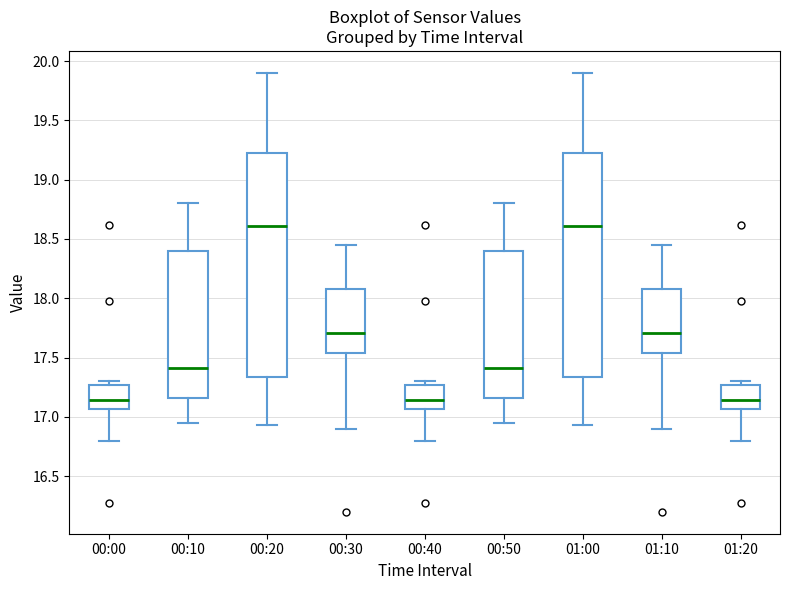

Reading left to right, transcribe this box plot: for each box, give where its median line is, the range the box spans, and where its two whiskers end, as read against the y-axis. The values are not printed on the chart, so give them approximately, as read against the axis.

00:00: median 17.15, box 17.05 to 17.25, whiskers 16.80 to 17.30
00:10: median 17.40, box 17.15 to 18.40, whiskers 16.95 to 18.80
00:20: median 18.60, box 17.35 to 19.25, whiskers 16.95 to 19.90
00:30: median 17.70, box 17.55 to 18.10, whiskers 16.90 to 18.45
00:40: median 17.15, box 17.05 to 17.25, whiskers 16.80 to 17.30
00:50: median 17.40, box 17.15 to 18.40, whiskers 16.95 to 18.80
01:00: median 18.60, box 17.35 to 19.25, whiskers 16.95 to 19.90
01:10: median 17.70, box 17.55 to 18.10, whiskers 16.90 to 18.45
01:20: median 17.15, box 17.05 to 17.25, whiskers 16.80 to 17.30